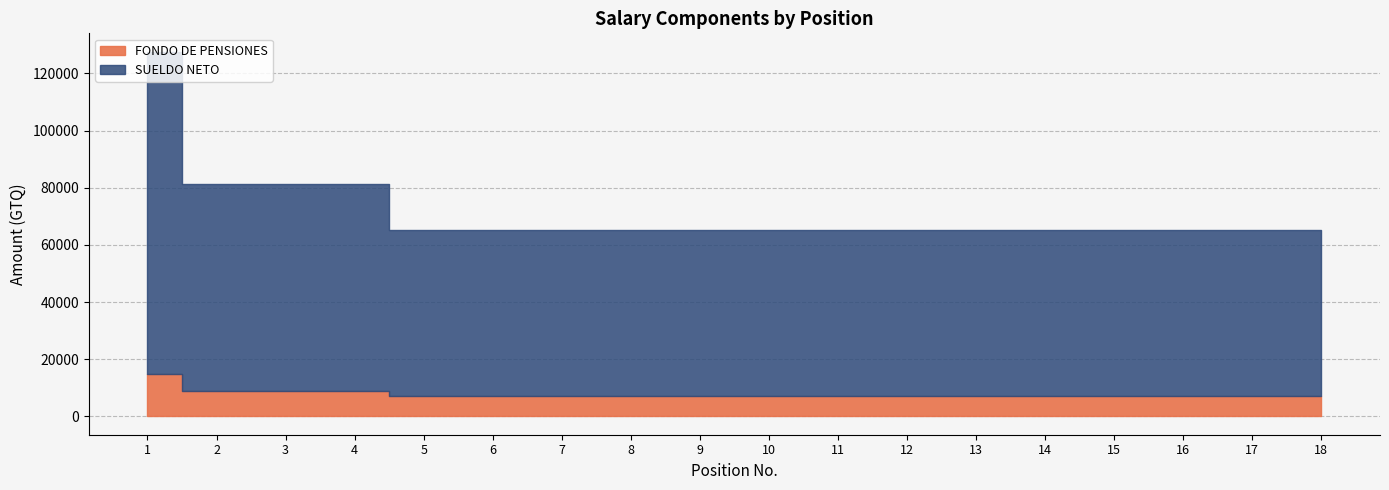

Does the chart have visible grid lines?

Yes